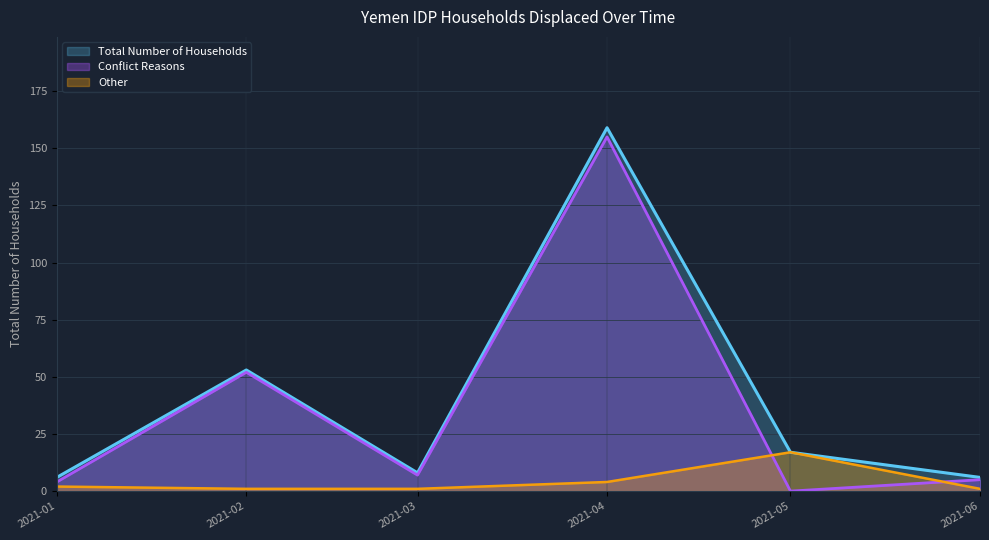

Which series has the largest range (max minus min)?

Conflict Reasons